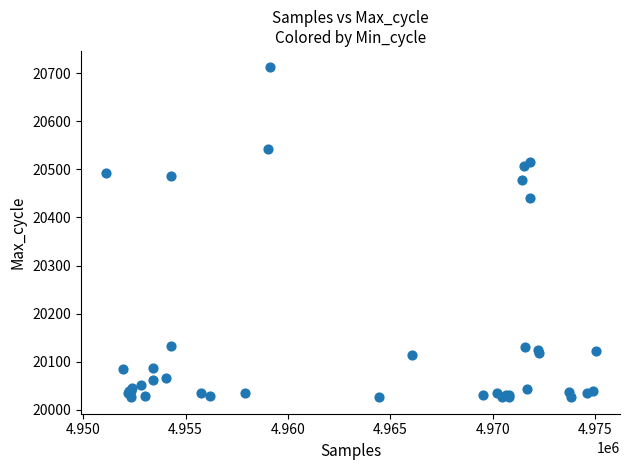

What Y value in the scatter plot is closest to 20369?

20440